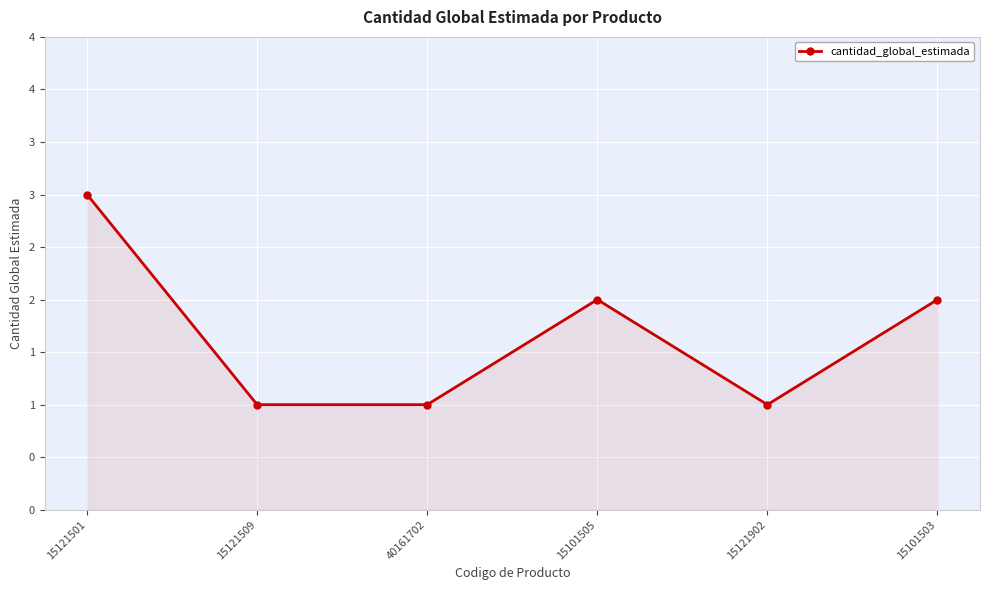

How many lines are shown in the chart?

1